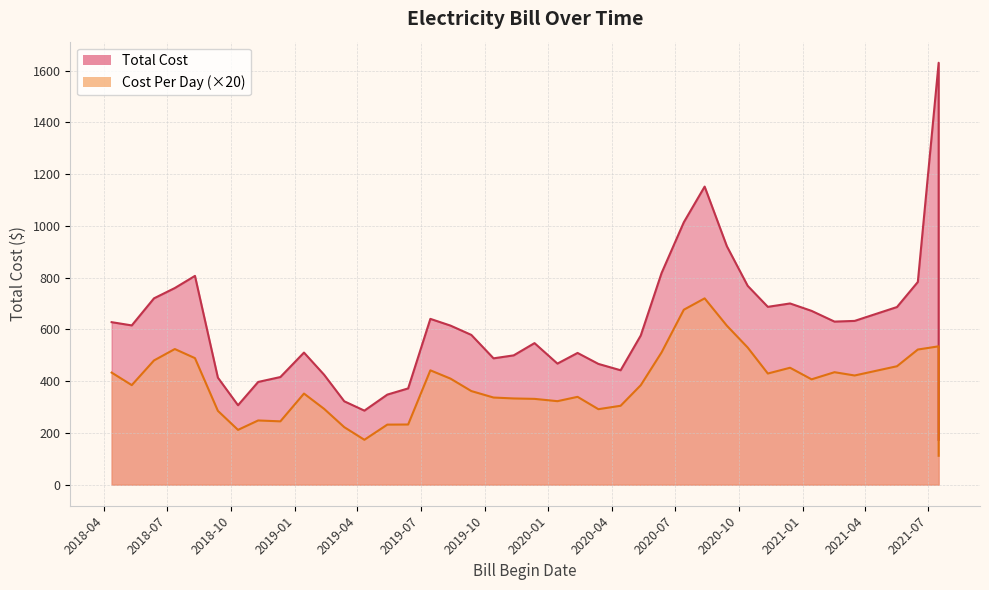

Which series has the largest total across all categories?

Total Cost